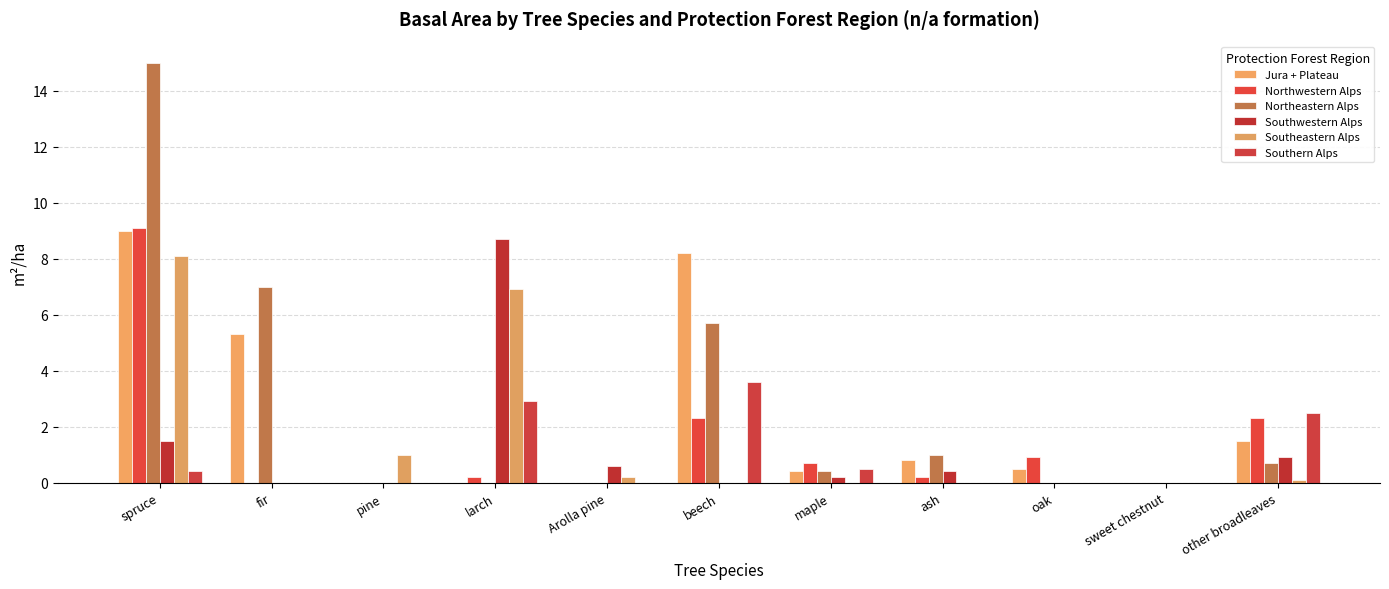

Does the chart contain stacked bars?

No